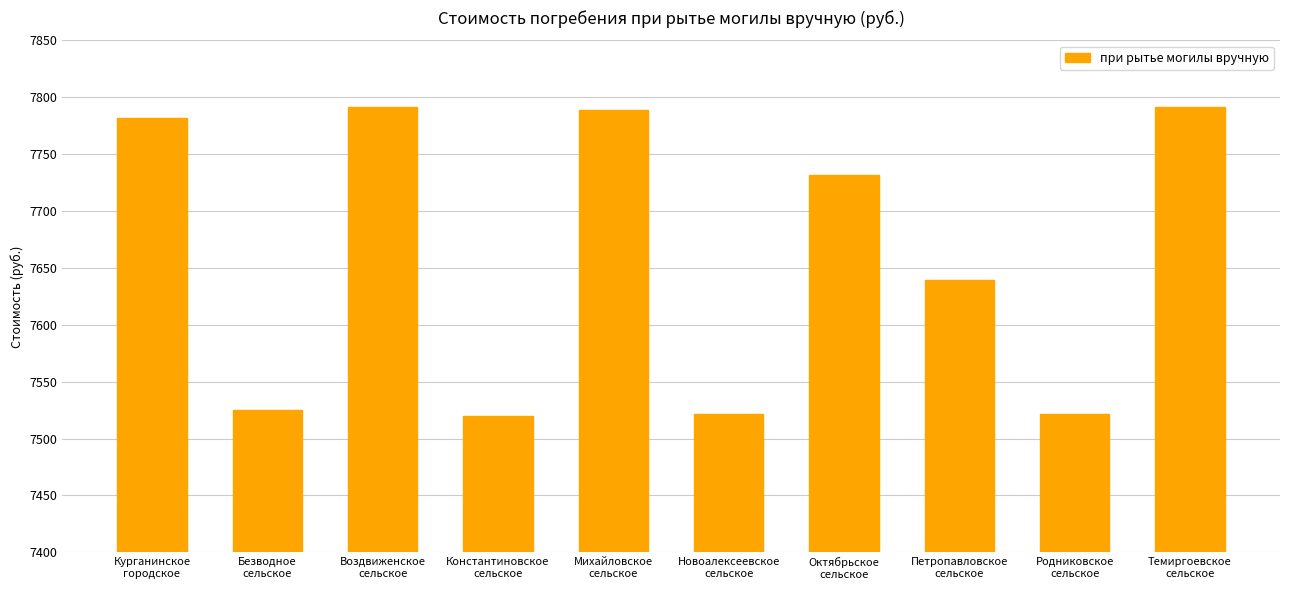

Are the bars horizontal?

No